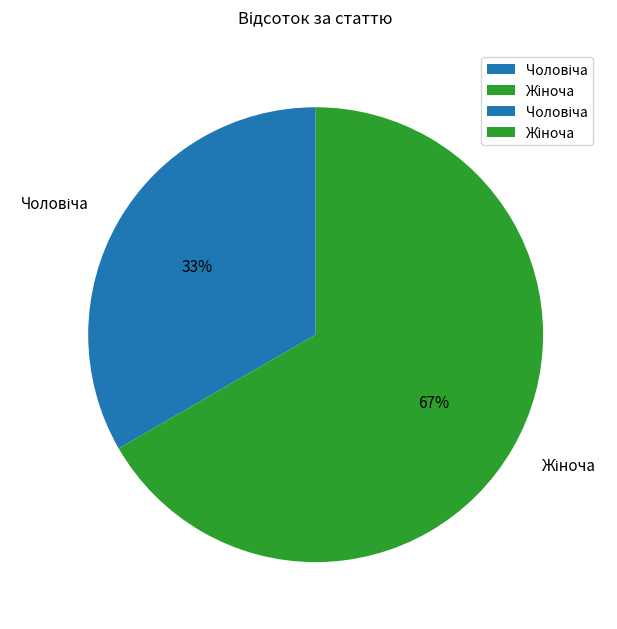

To the nearest percent, what is the average slice percentage?

50%